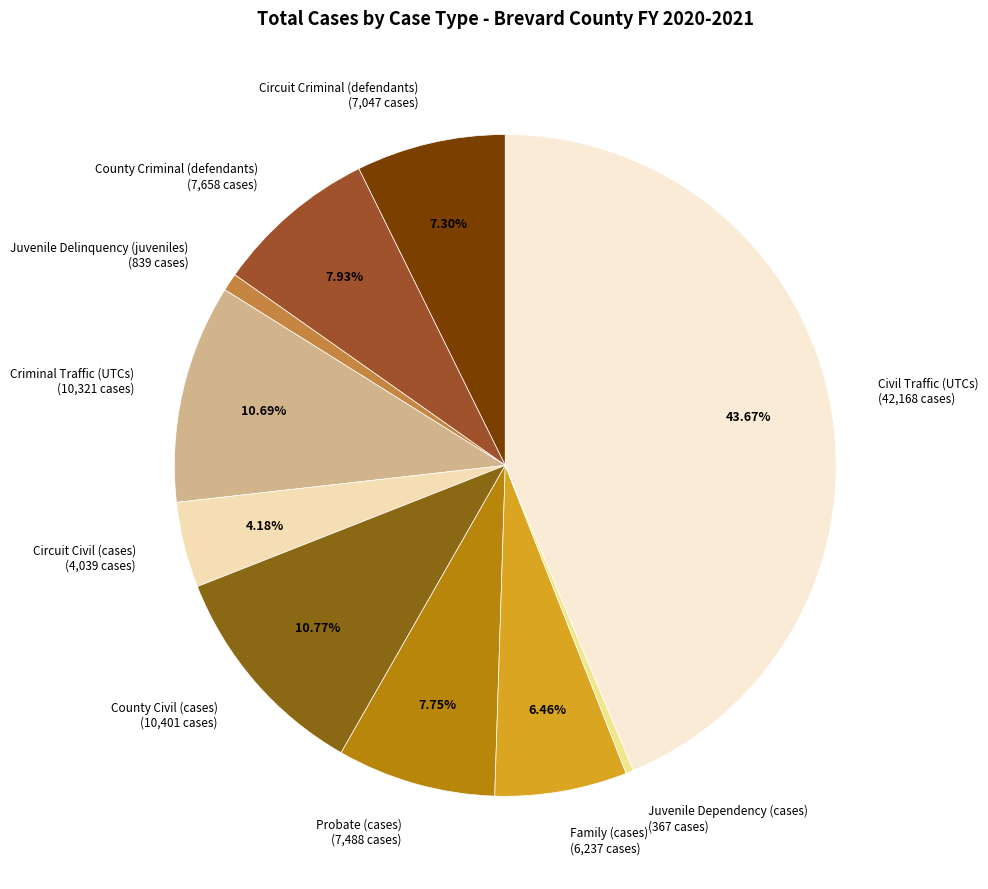

Is there any slice that represents more than half of the pie?

No